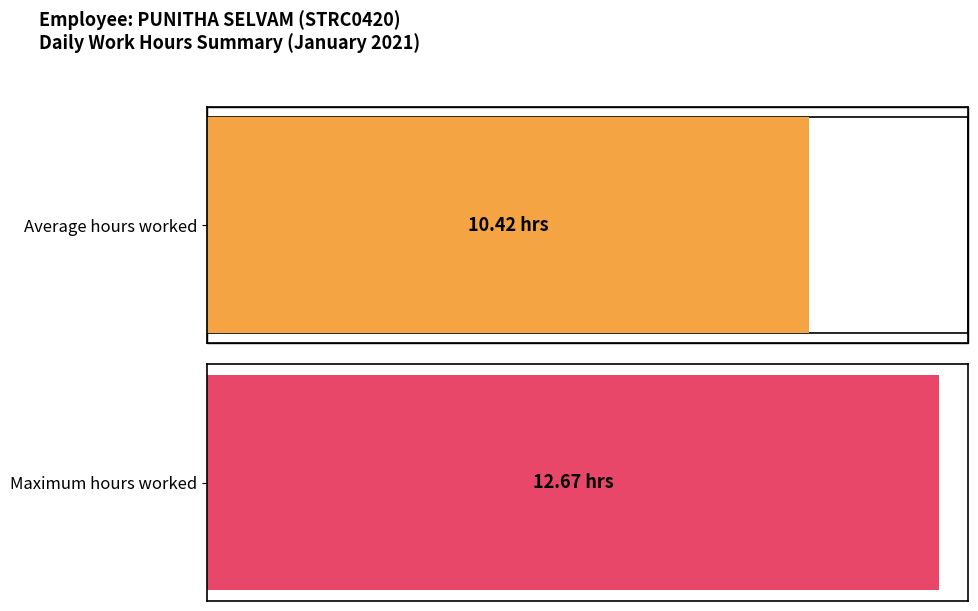

True or false: the data shows 17.4 at 18.

False